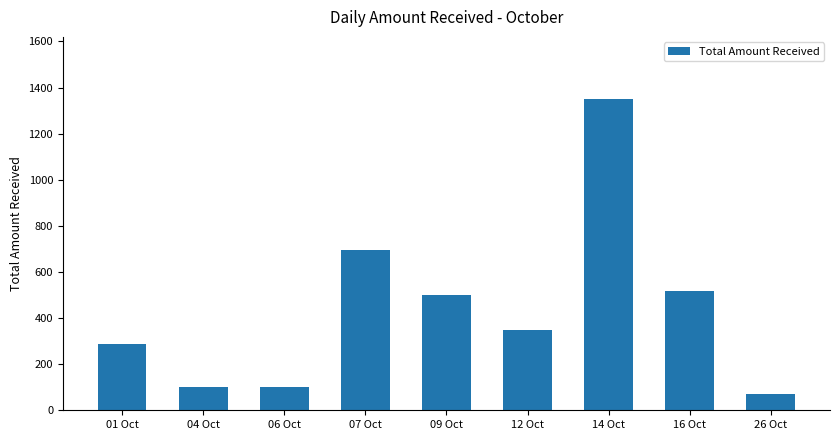

Between 04 Oct and 14 Oct, which is larger?

14 Oct